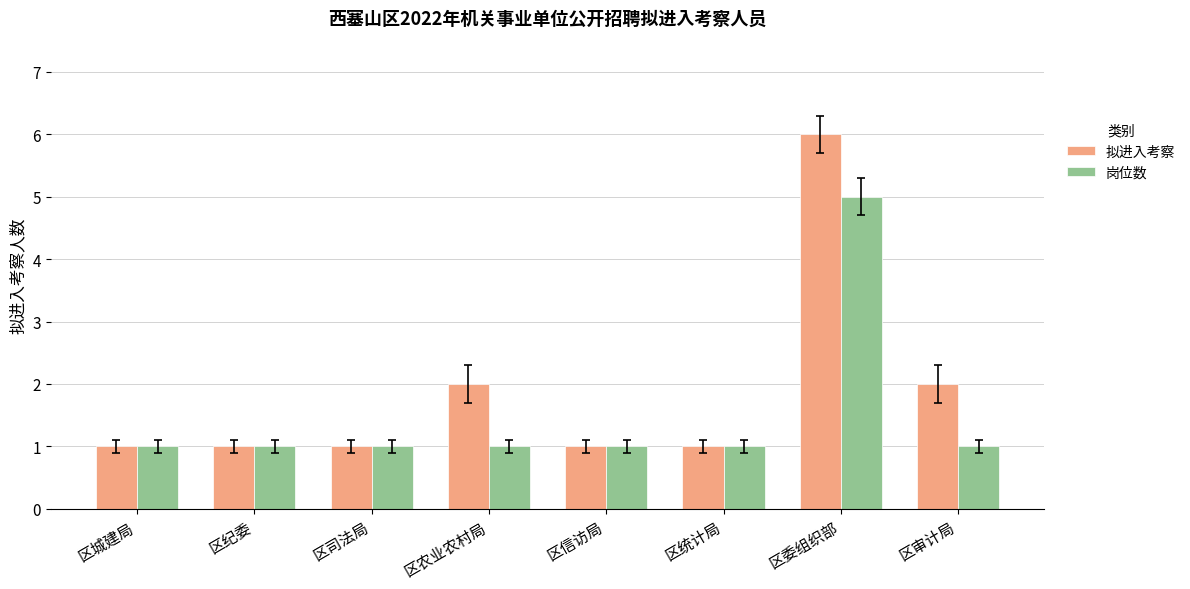

Which series has the largest range (max minus min)?

拟进入考察